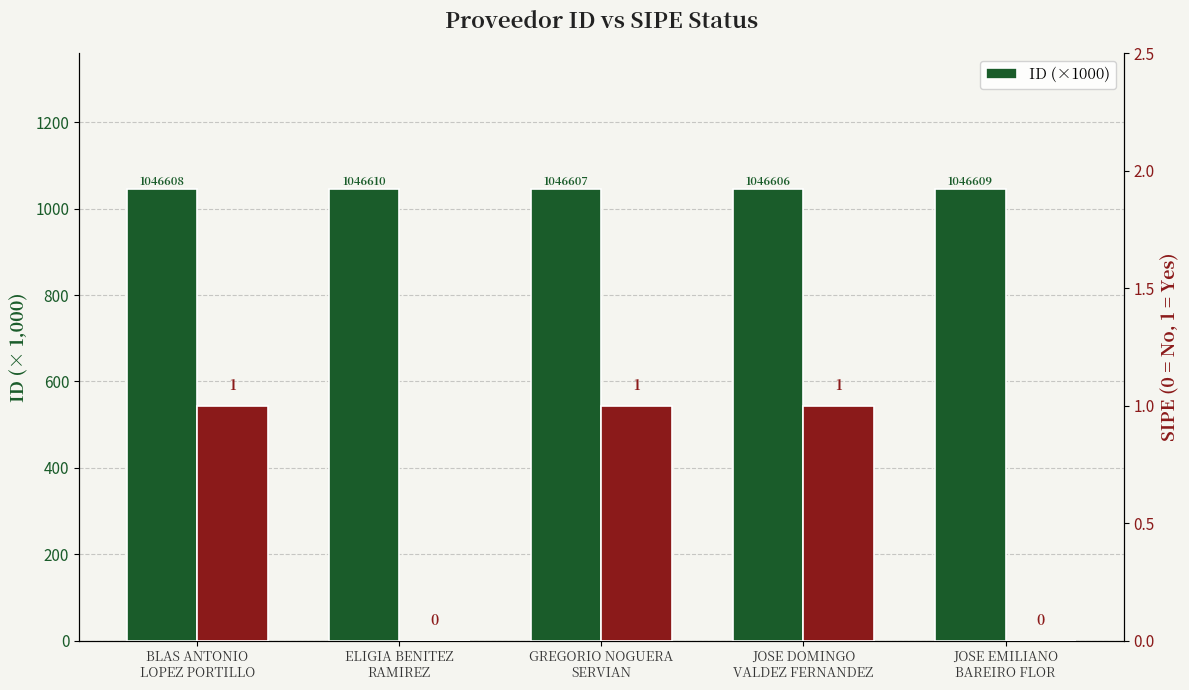

Reading left to right, extract all data points from this chart.

BLAS ANTONIO
LOPEZ PORTILLO=1046.6	ELIGIA BENITEZ
RAMIREZ=1046.6	GREGORIO NOGUERA
SERVIAN=1046.6	JOSE DOMINGO
VALDEZ FERNANDEZ=1046.6	JOSE EMILIANO
BAREIRO FLOR=1046.6